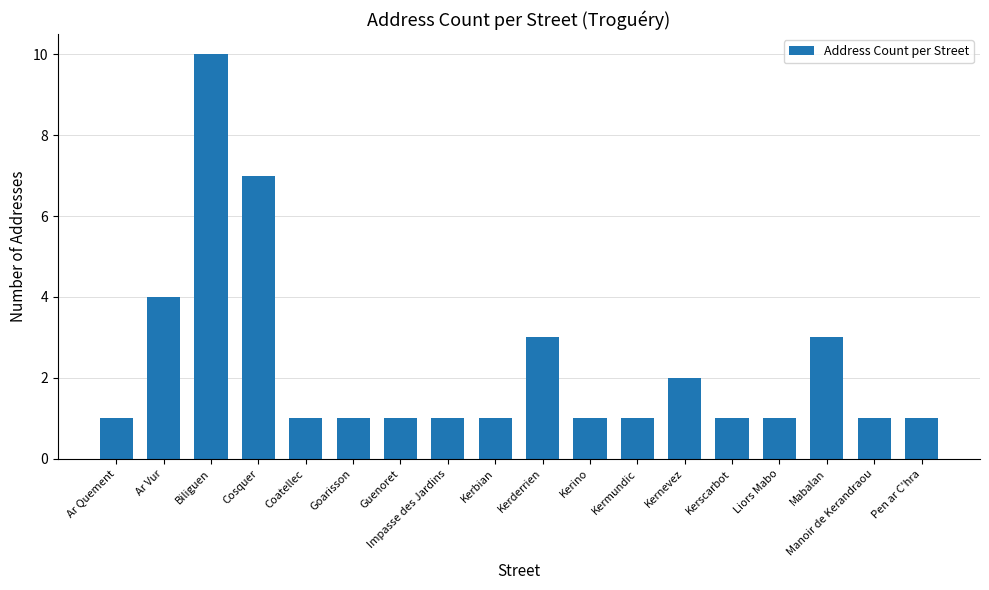

What is the sum of the values at Kerderrien and Manoir de Kerandraou?

4